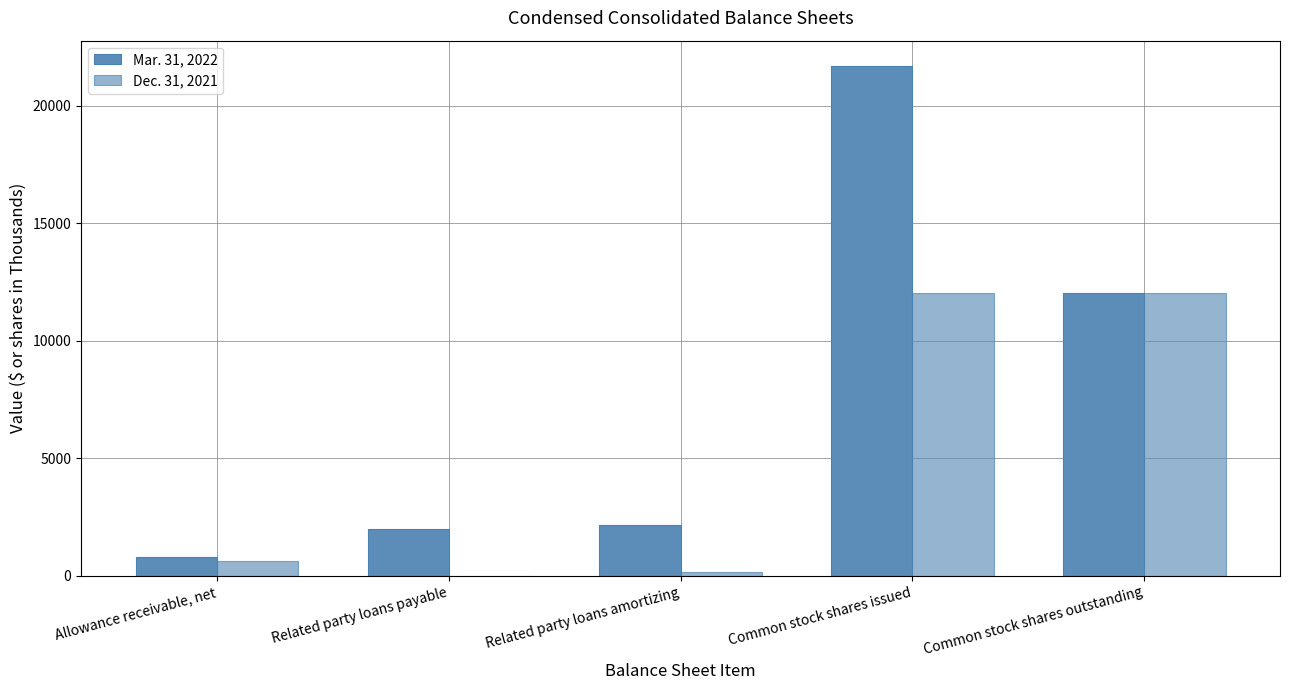

Count the number of categories in the chart.

5